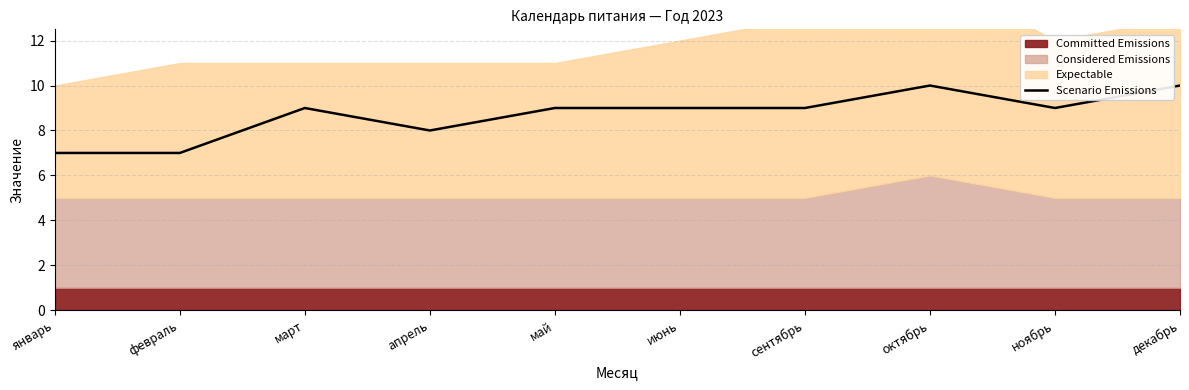

Which has a higher value, июнь or октябрь?

октябрь